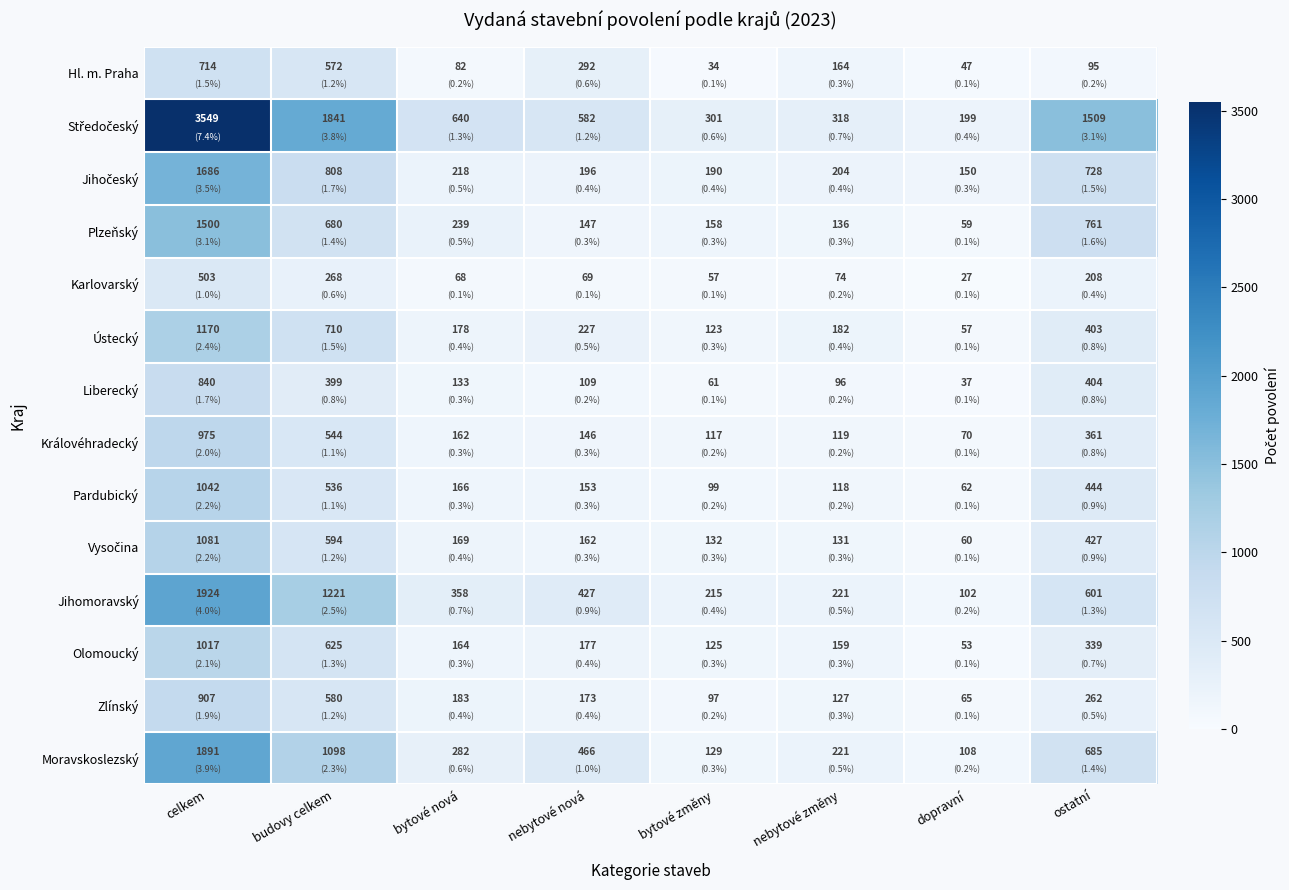

What is the spread (max minus min) of values at celkem?

3046